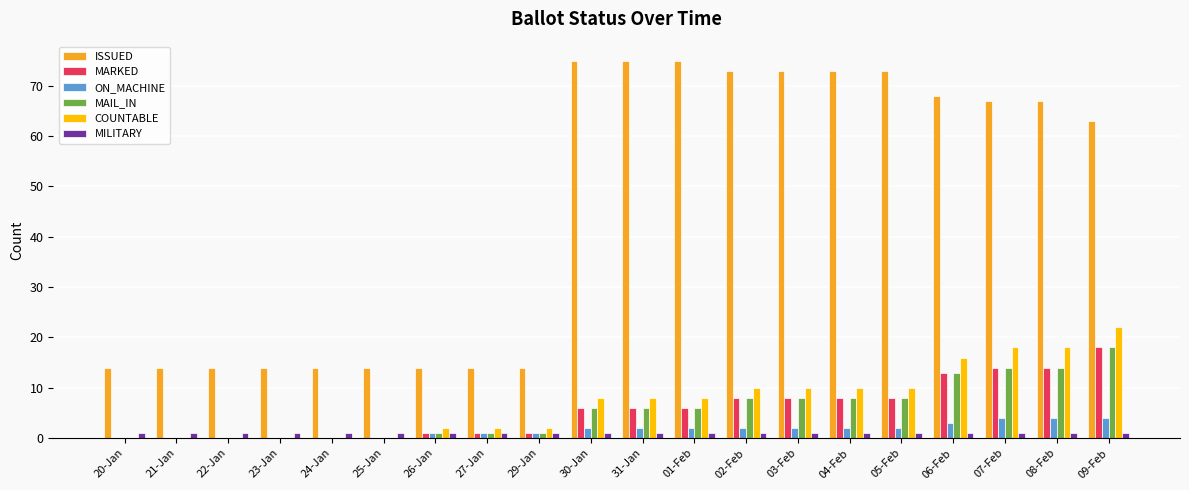

Which series changed the most between 29-Jan and 30-Jan?

ISSUED